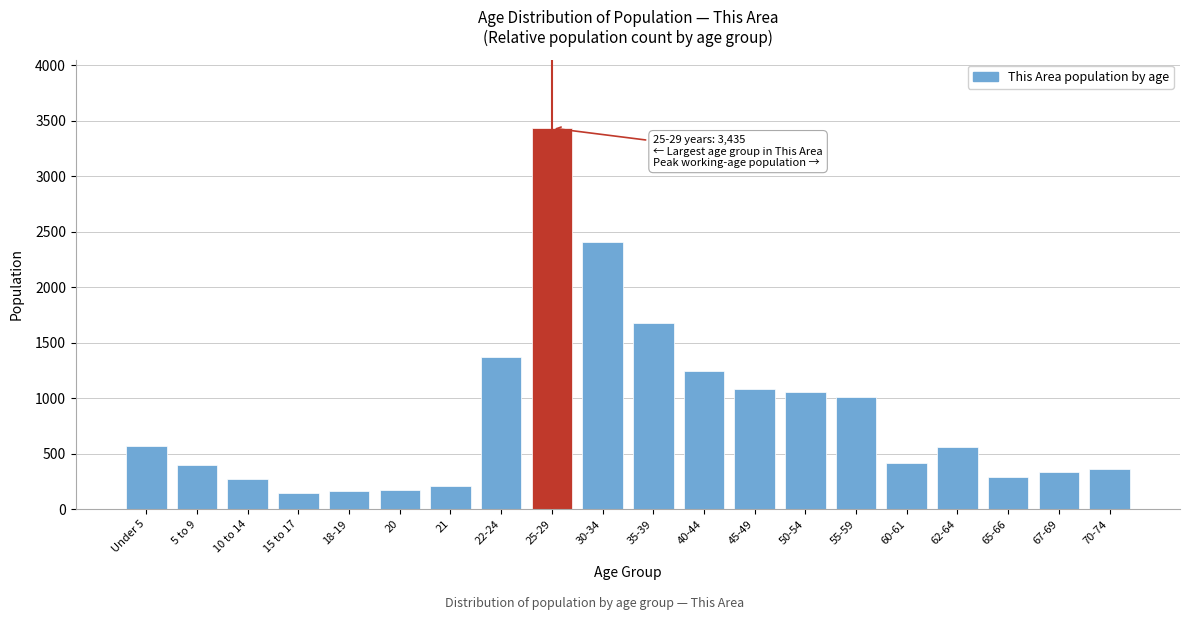

What is the ratio of the value at 10 to 14 to the value at Under 5?

0.5